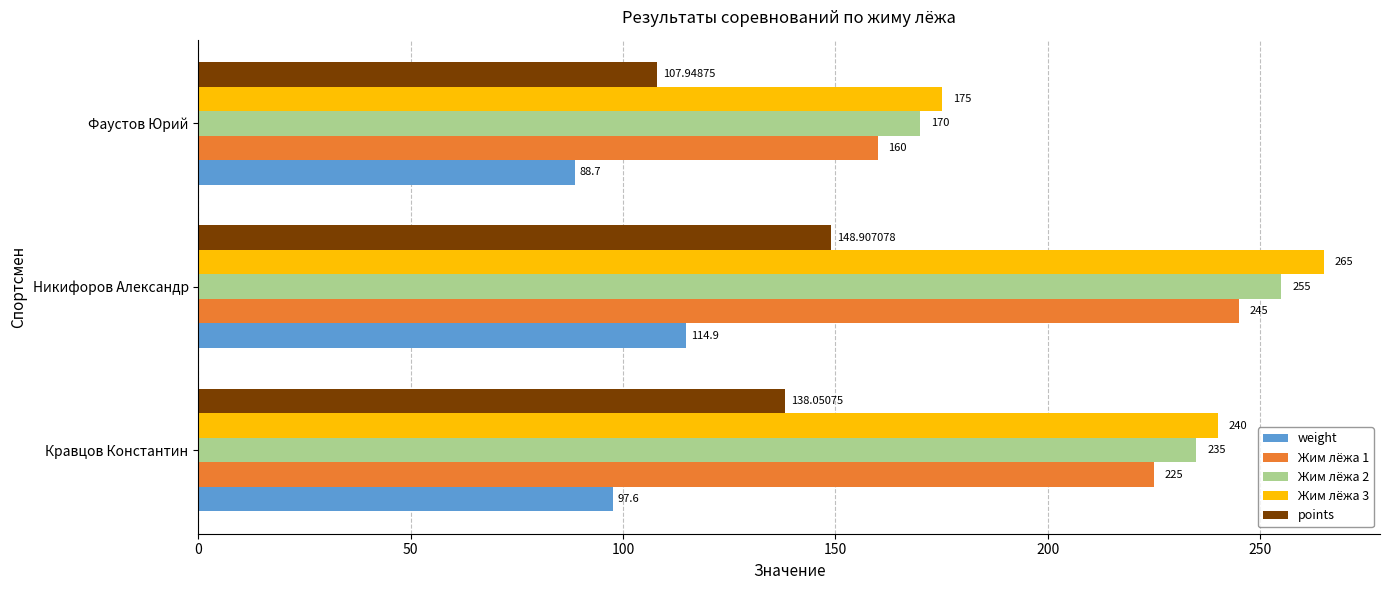

What is the difference between the points values at Фаустов Юрий and Никифоров Александр?

41.0